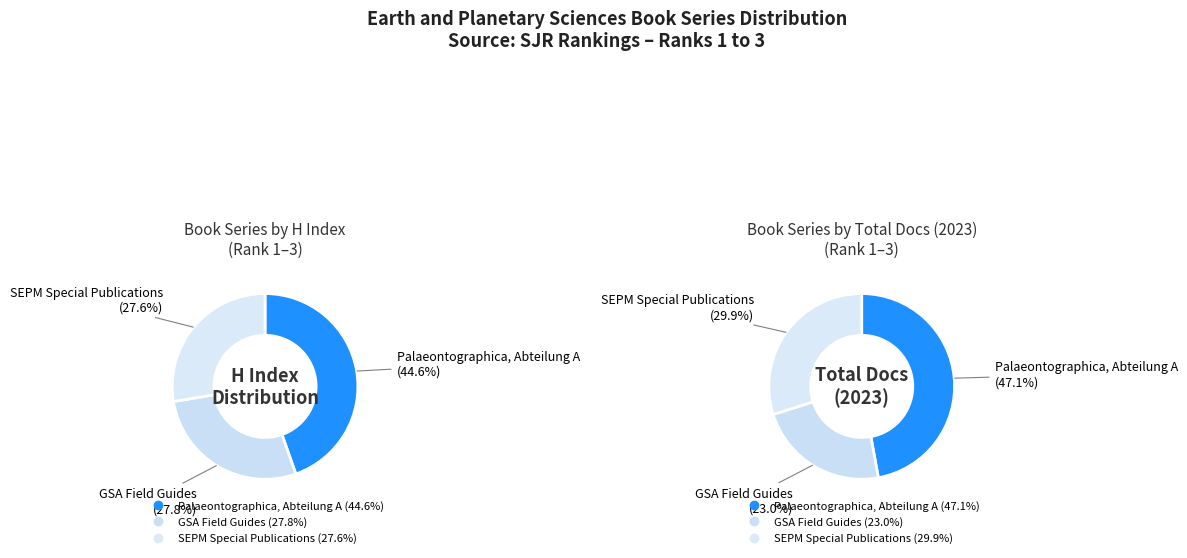

How many segments does this pie chart have?

3